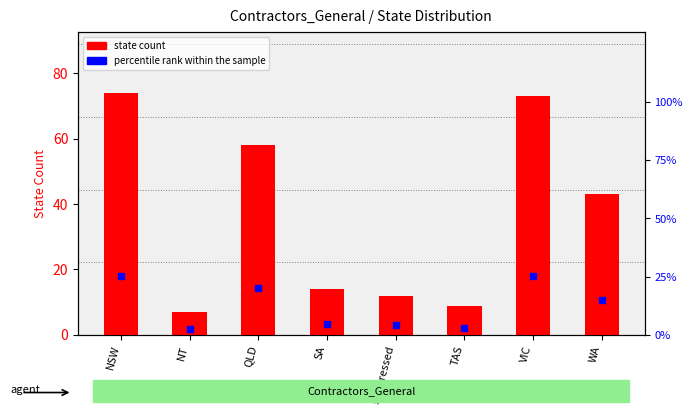

Which series has the largest total across all categories?

state count